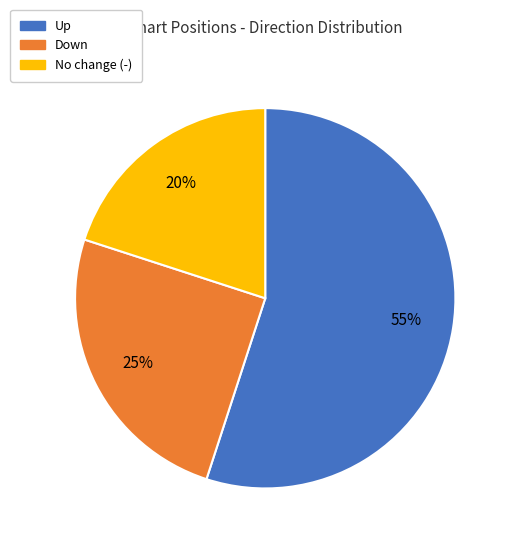

Is there a majority slice in this chart?

Yes